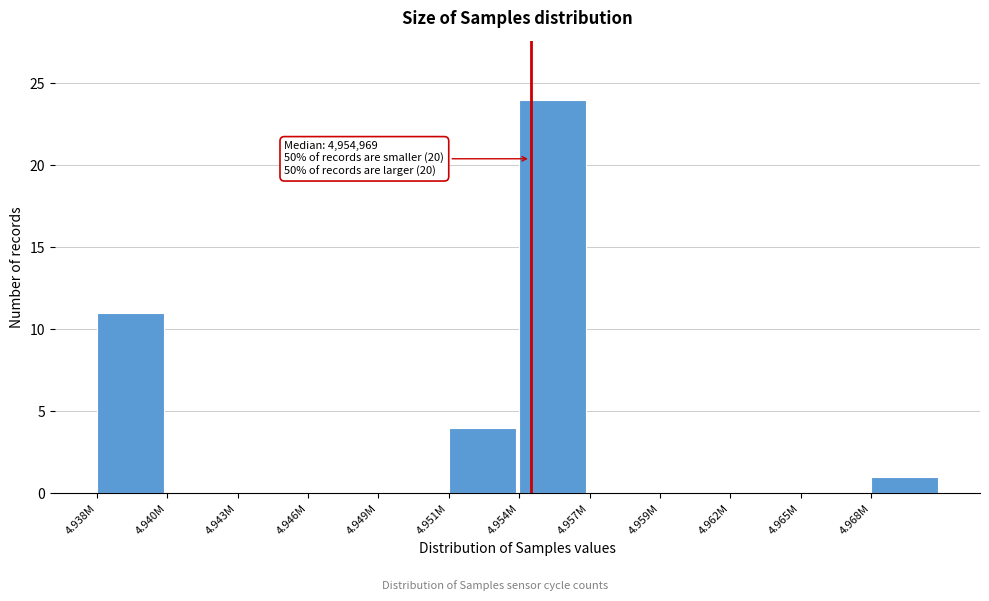

Reading left to right, list all the values displayed in this chart.

4.938M=11	4.940M=0	4.943M=0	4.946M=0	4.949M=0	4.951M=4	4.954M=24	4.957M=0	4.959M=0	4.962M=0	4.965M=0	4.968M=1